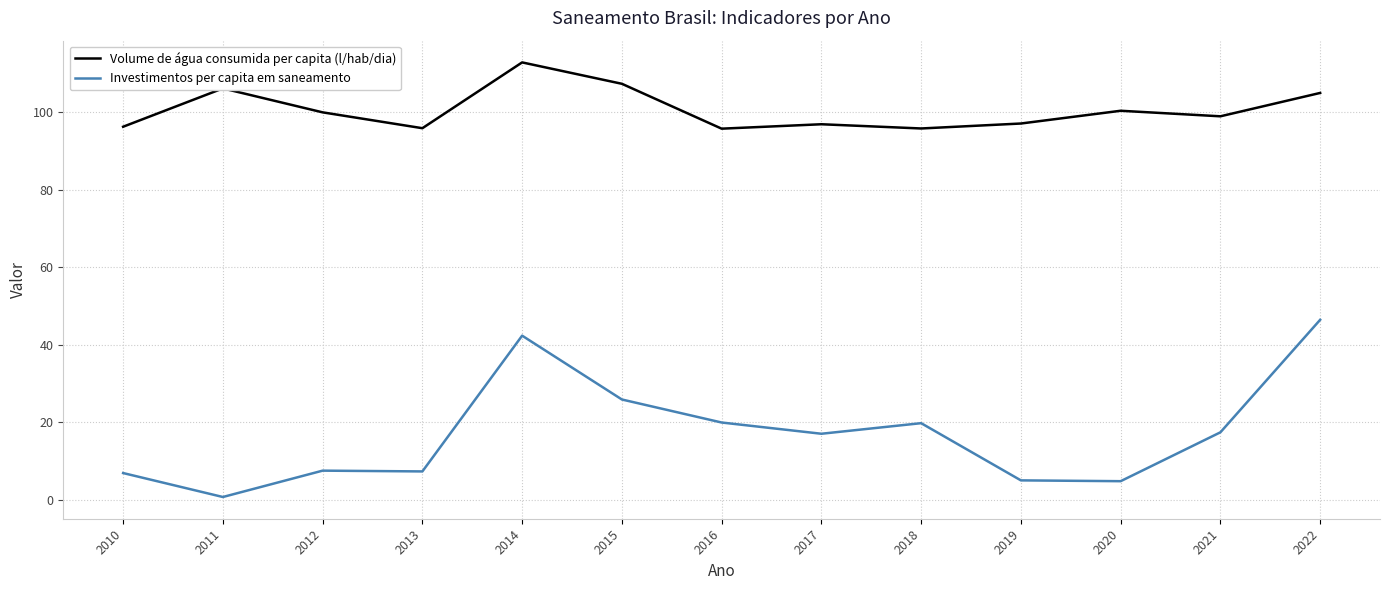

True or false: Investimentos per capita em saneamento and Volume de água consumida per capita (l/hab/dia) cross at least once.

False